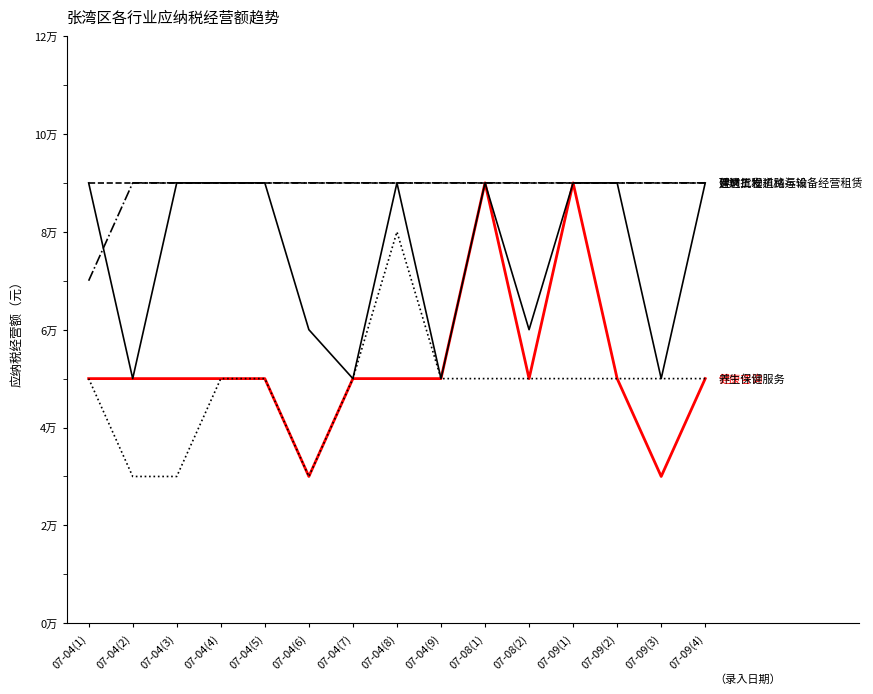

Does the chart display data point markers on the line(s)?

No